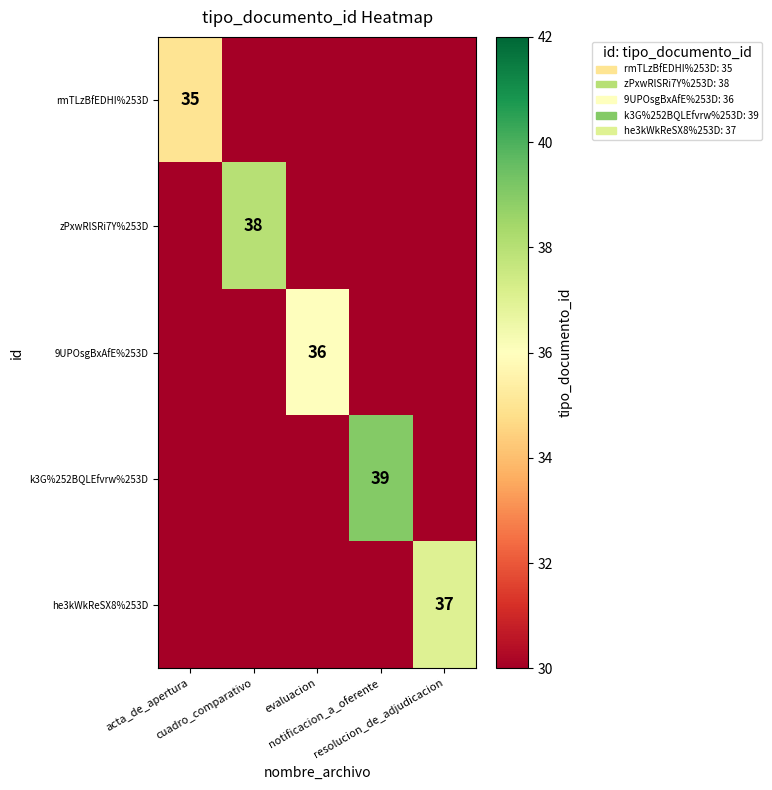

True or false: k3G%252BQLEfvrw%253D has a value of 17 at acta_de_apertura.

False